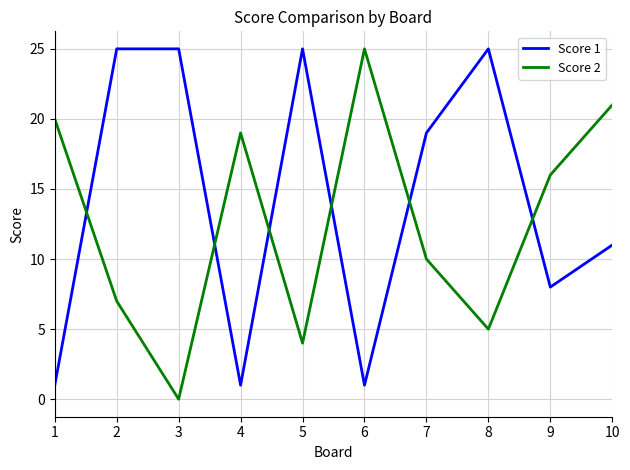

Between 8 and 9, which series saw the biggest shift?

Score 1